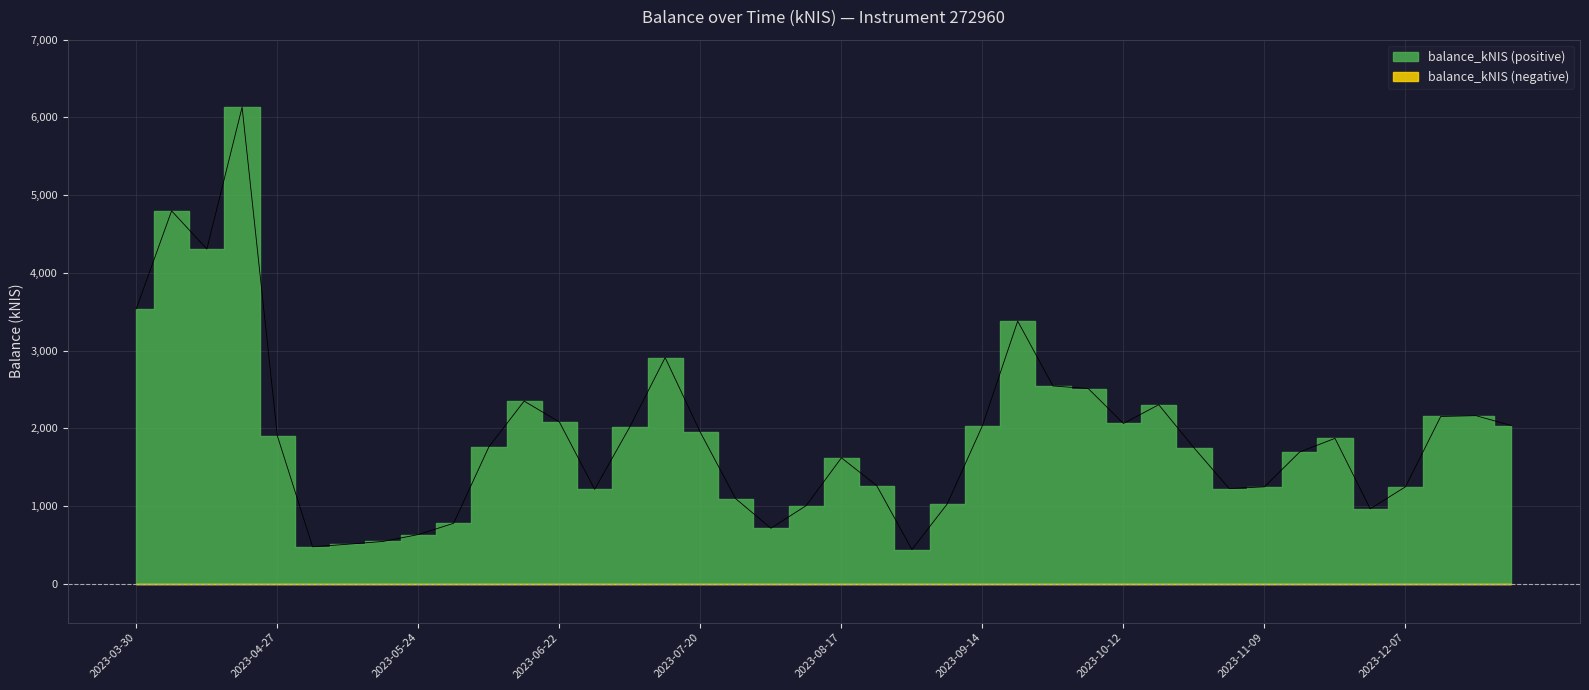

What is the difference between the maximum and minimum values?

5690.8